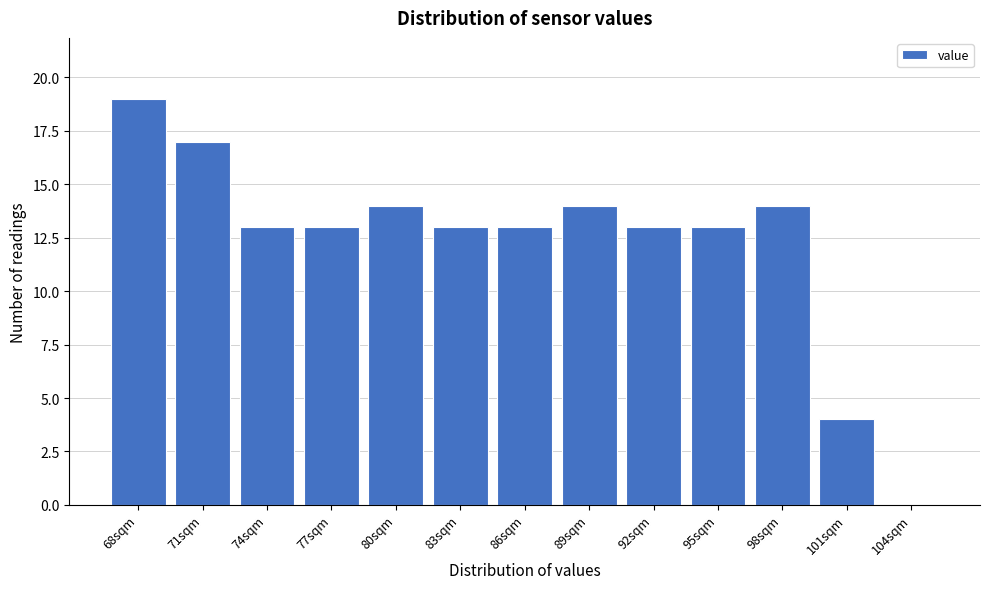

Reading left to right, extract all data points from this chart.

68sqm=19	71sqm=17	74sqm=13	77sqm=13	80sqm=14	83sqm=13	86sqm=13	89sqm=14	92sqm=13	95sqm=13	98sqm=14	101sqm=4	104sqm=0